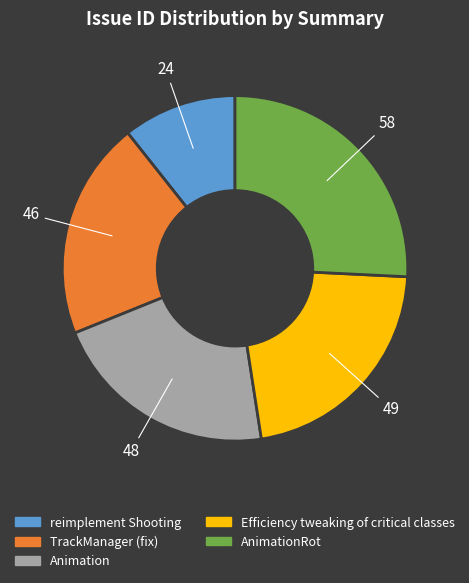

Does any single category account for the majority?

No